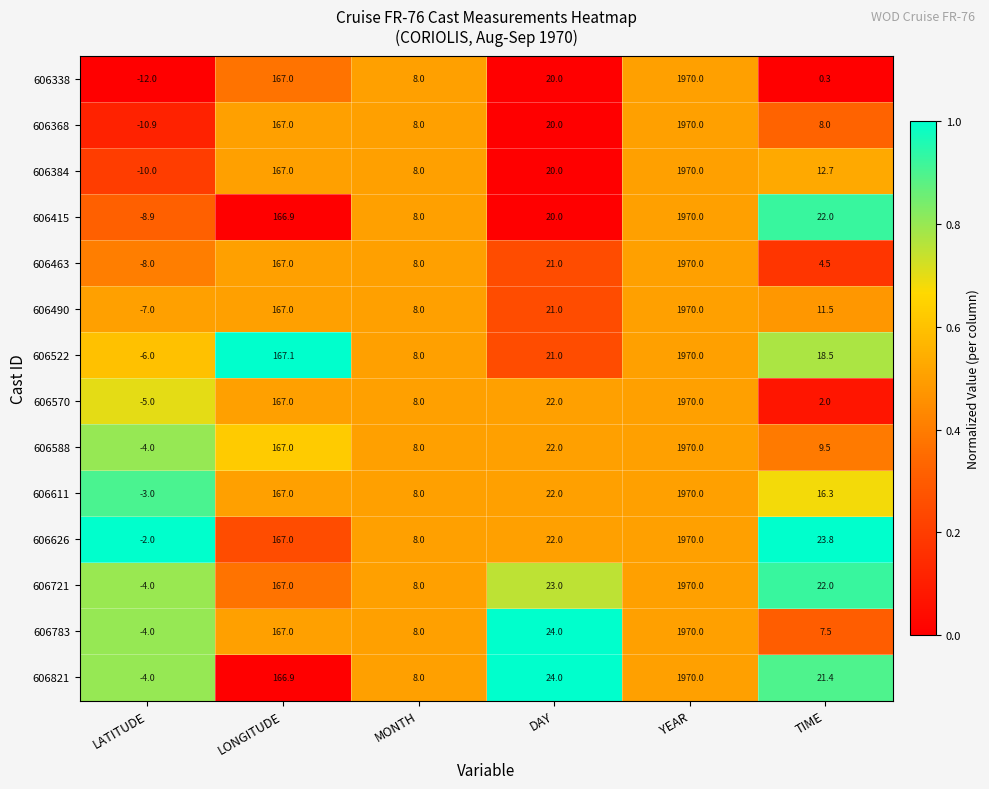

Where is 606522 nearest to the value 982?

LONGITUDE